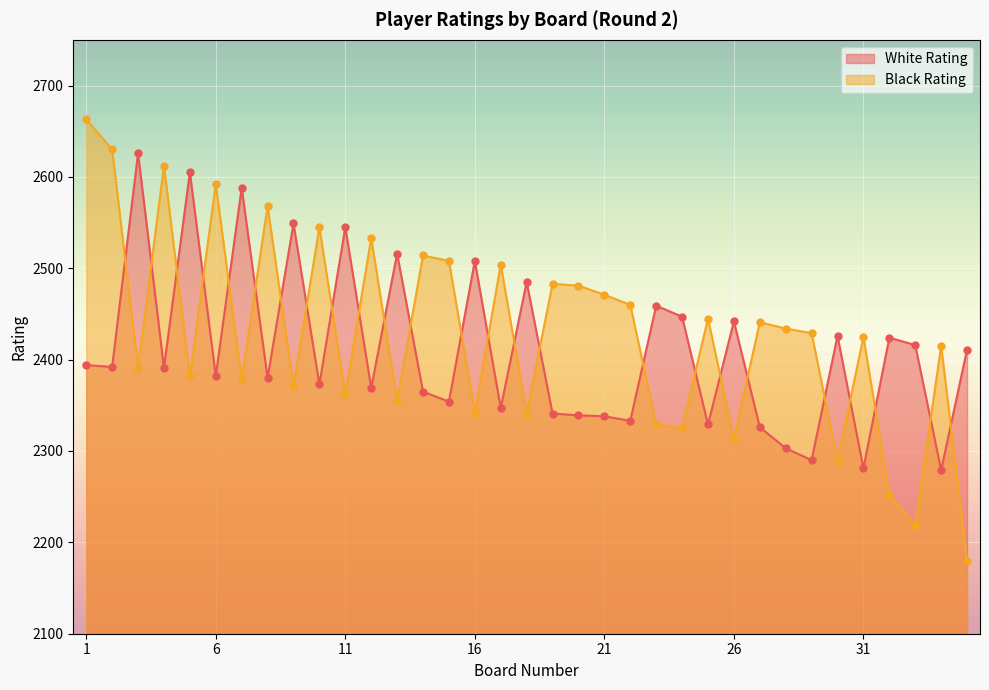

Which series reaches the minimum Y coordinate?

Black Rating